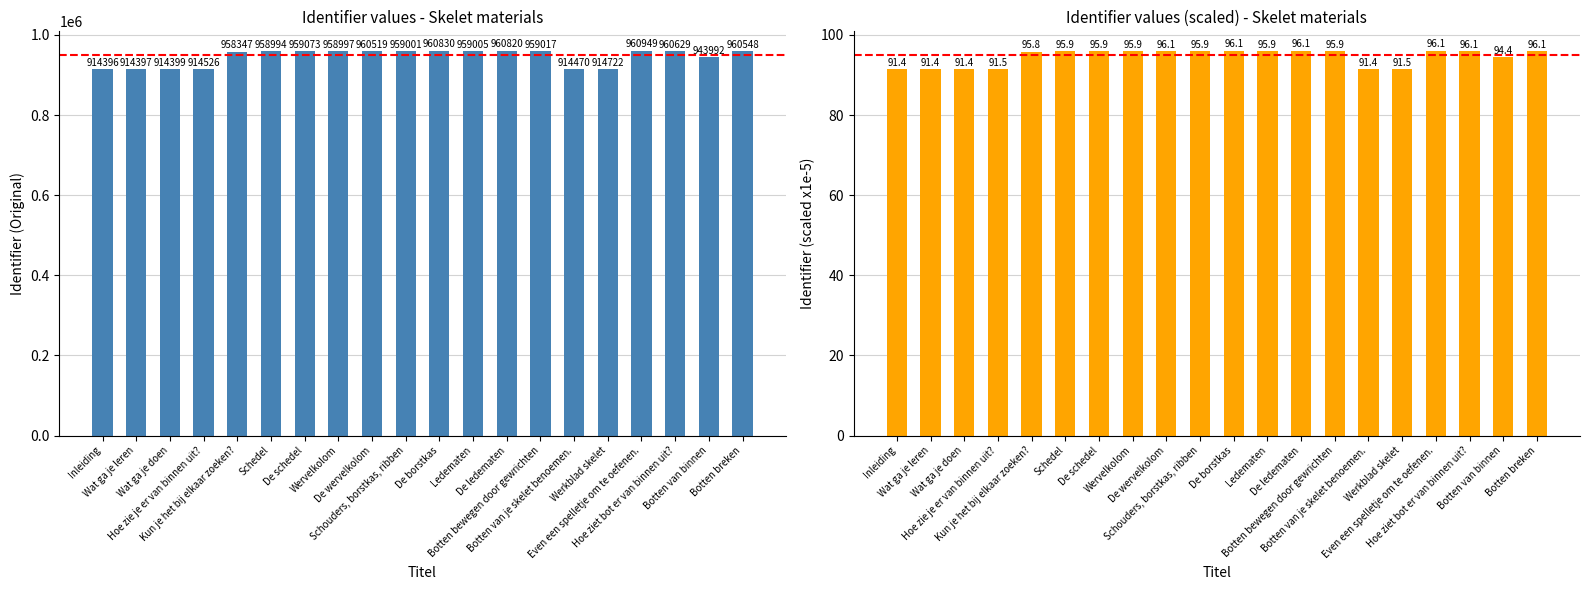

What is the average value of the Identifier series?

945381.6